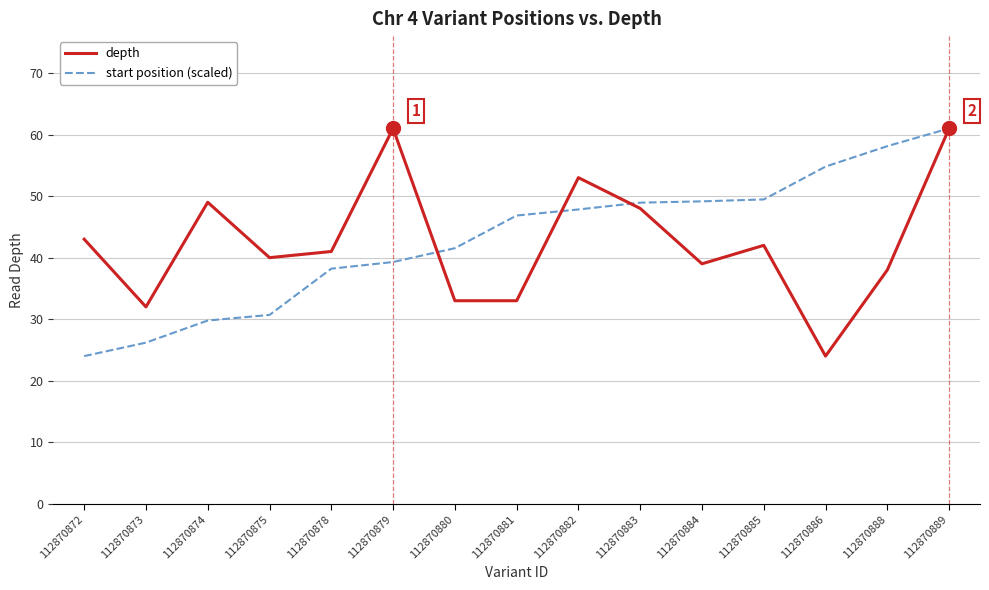

What is the difference between the highest and lowest values at 112870885?

7.5